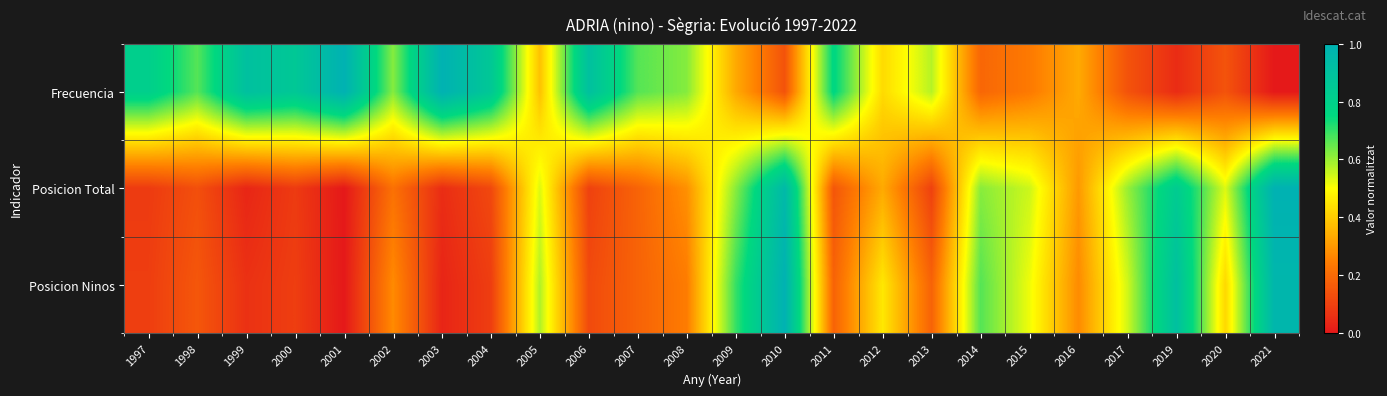

At which category does the chart reach its minimum across all series?

2021